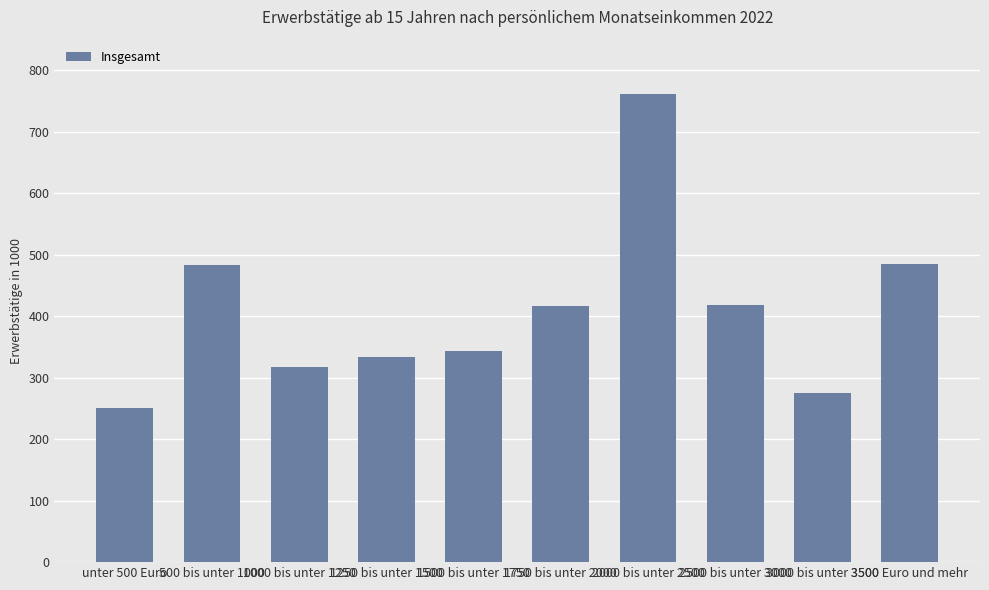

What is the ratio of the value at 2000 bis unter 2500 to the value at 1750 bis unter 2000?

1.8